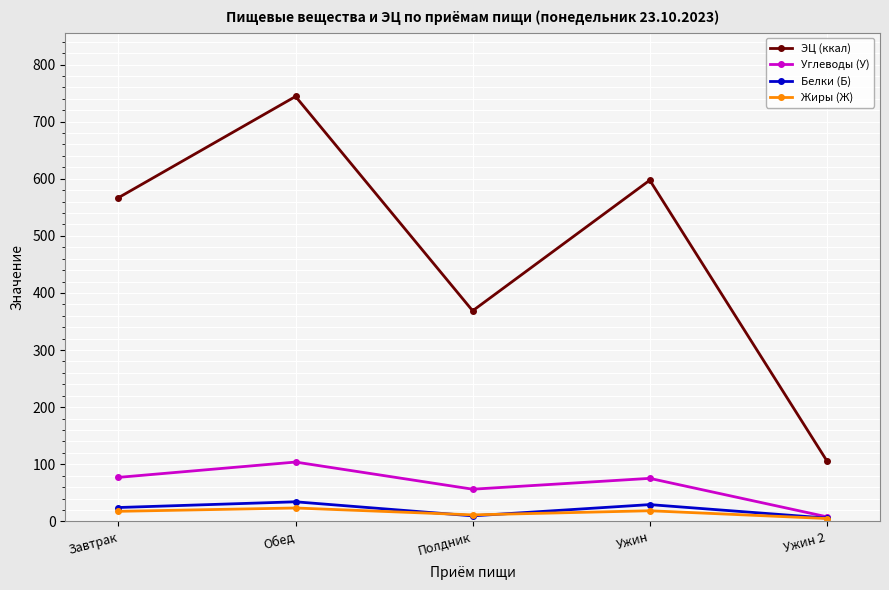

At which category does Жиры (Ж) reach its first local valley?

Полдник